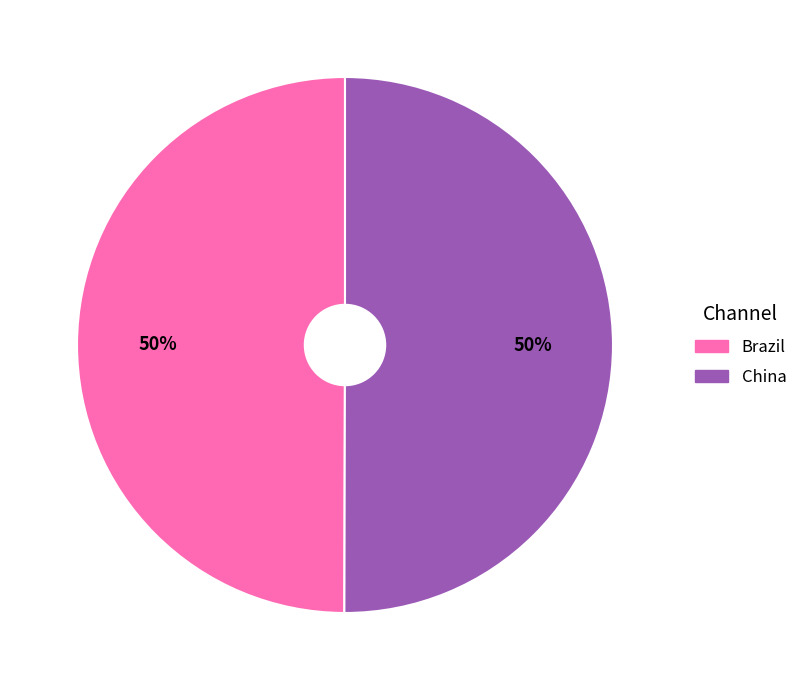

Do Brazil and China together represent more than half of the pie?

Yes